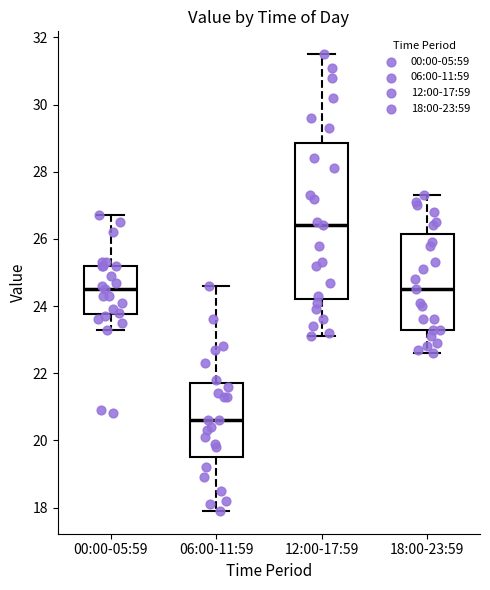

Which box is the tallest, from its lower edge to its upper edge?

12:00-17:59